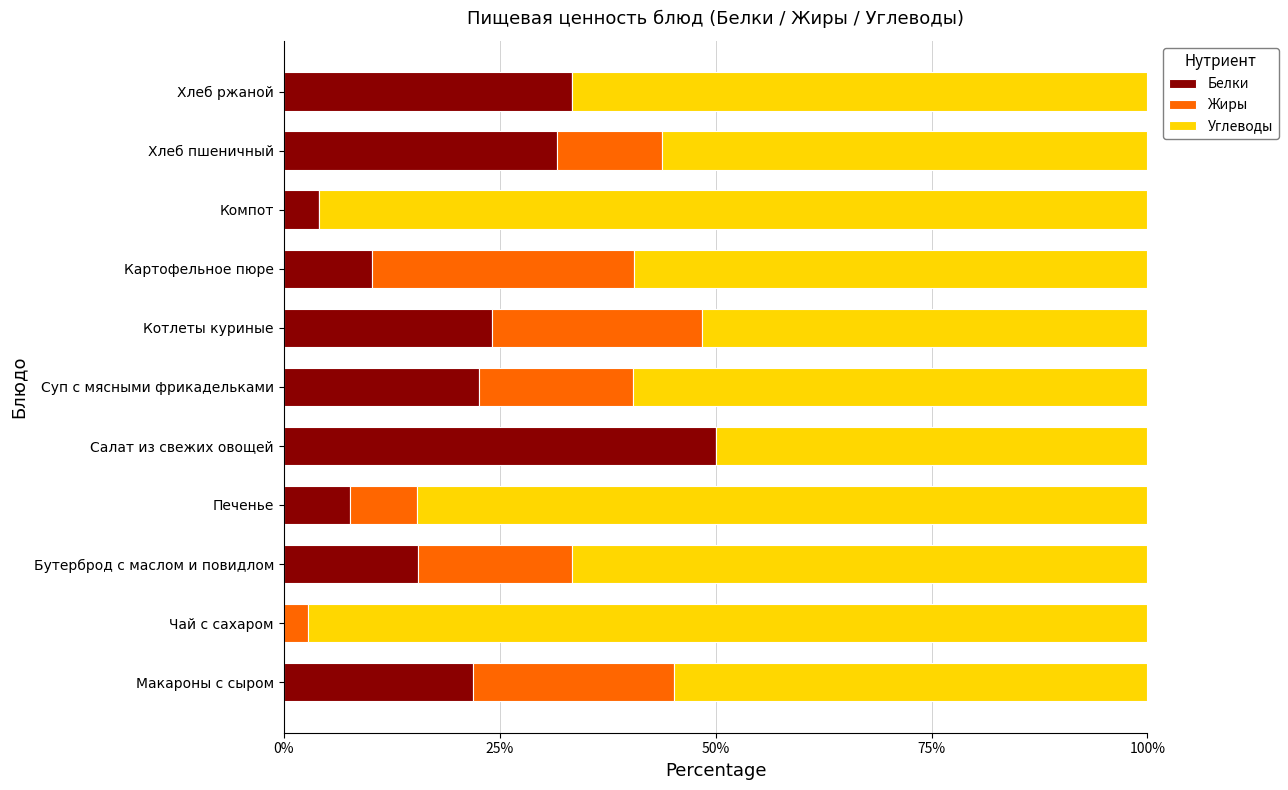

True or false: Белки has a value of 7.9 at Котлеты куриные.

False